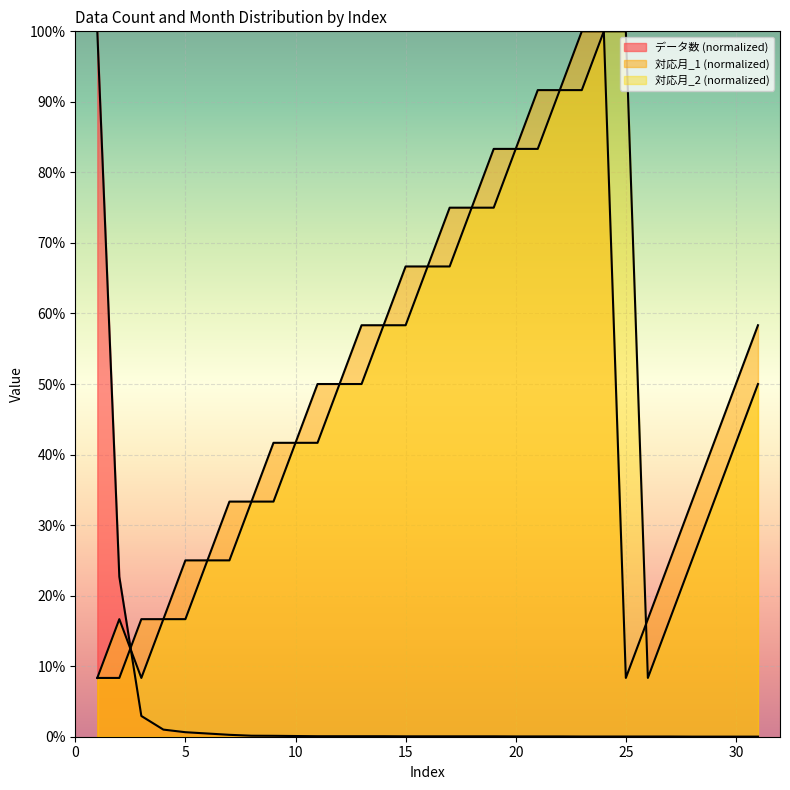

Read the データ数 value at 5.

0.6